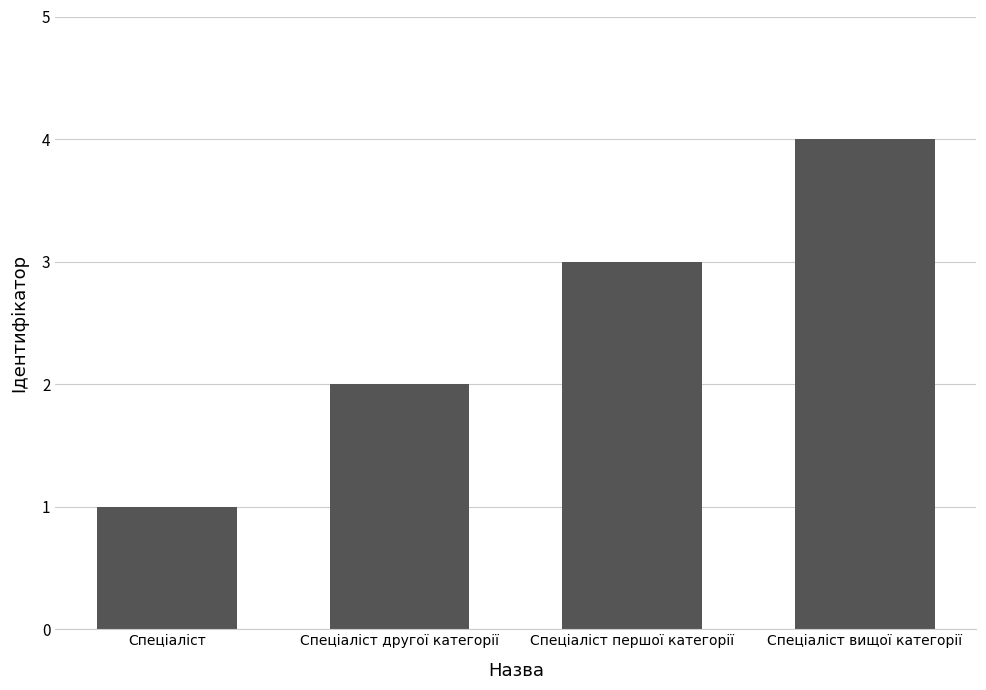

Approximately how many times larger is the value at Спеціаліст compared to Спеціаліст першої категорії?

0.3